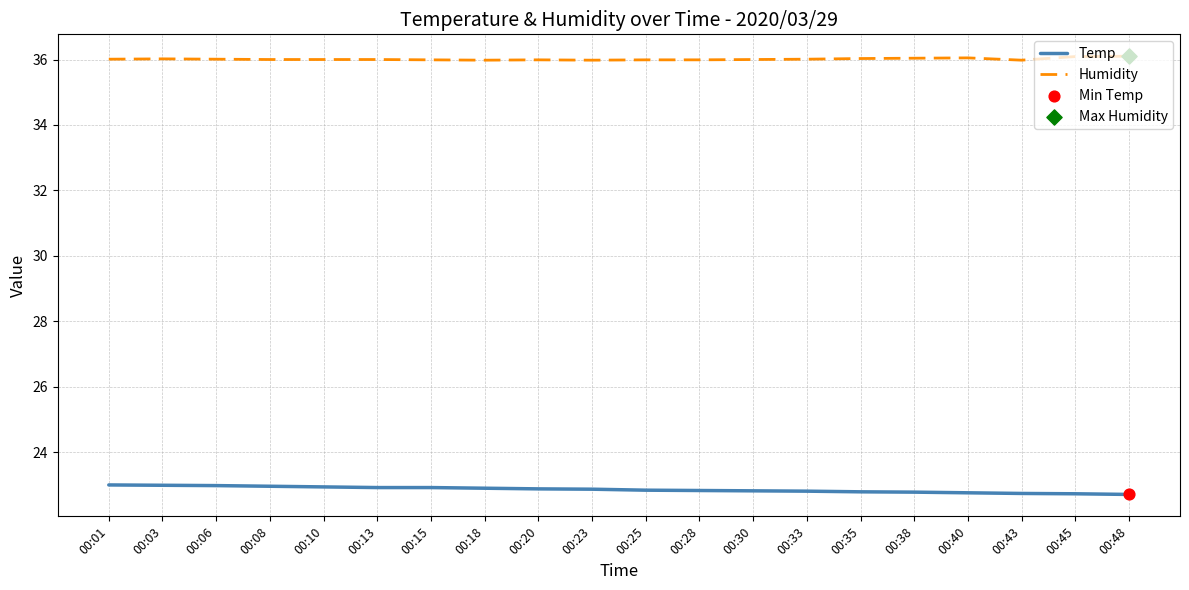

What is the difference between the highest and lowest values at 00:33?

13.2